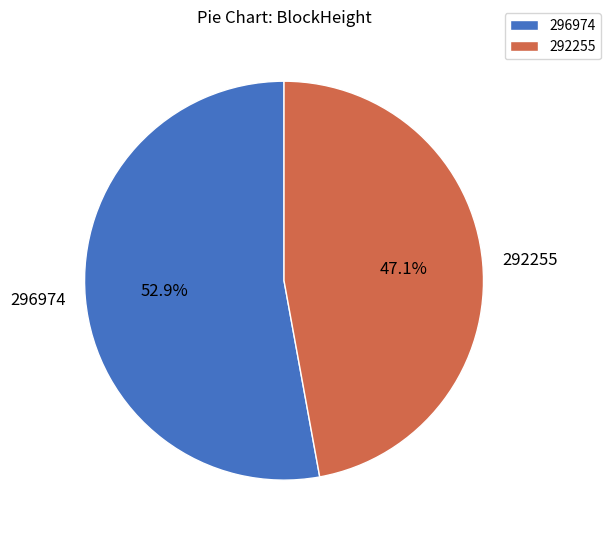

What portion of the pie excludes 296974?

47.1%